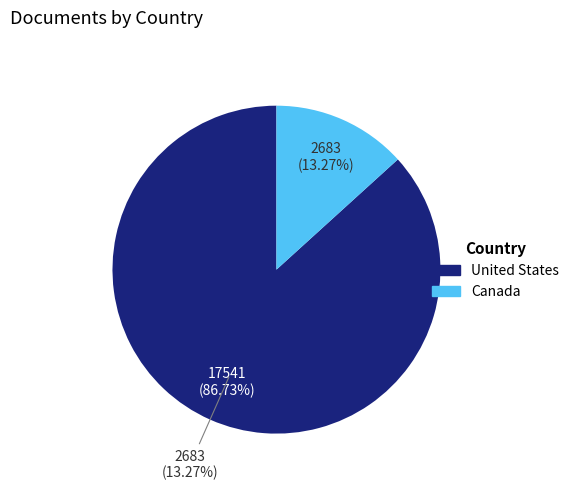

Do United States and Canada together represent more than half of the pie?

Yes